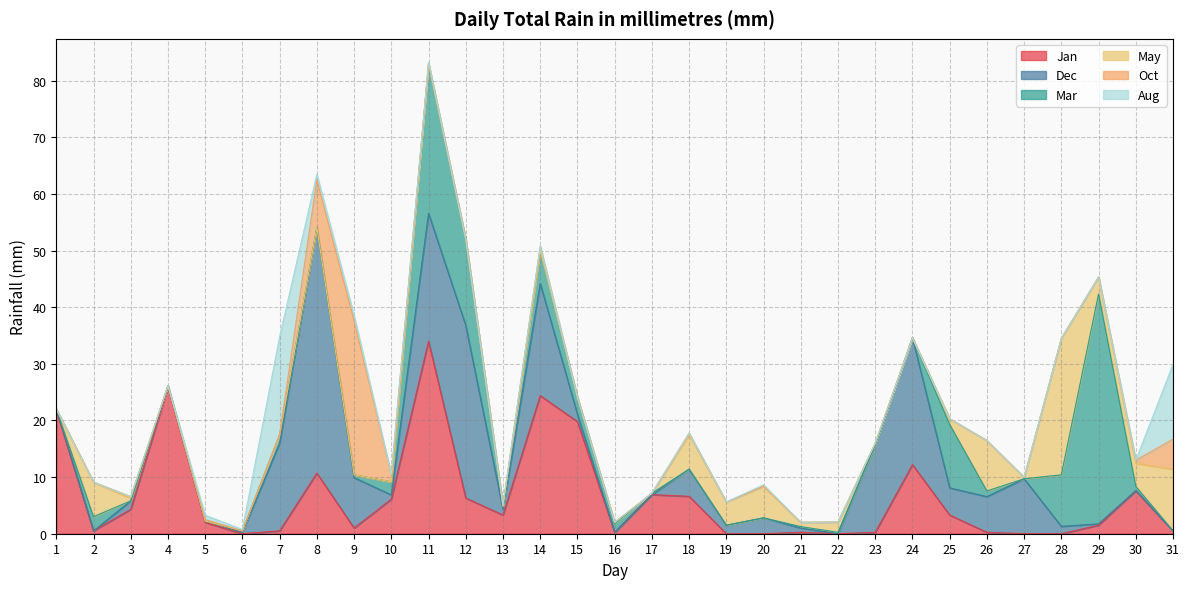

What is the highest value of the Jan series?

34.0